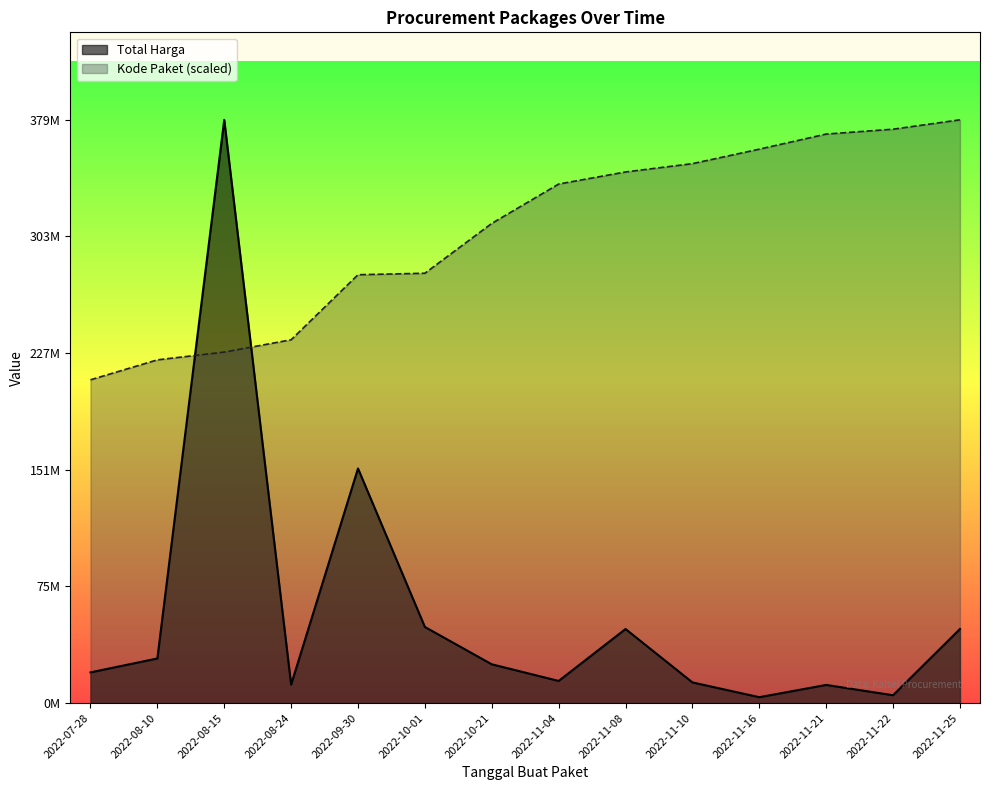

True or false: Kode Paket and Total Harga intersect in this chart.

True